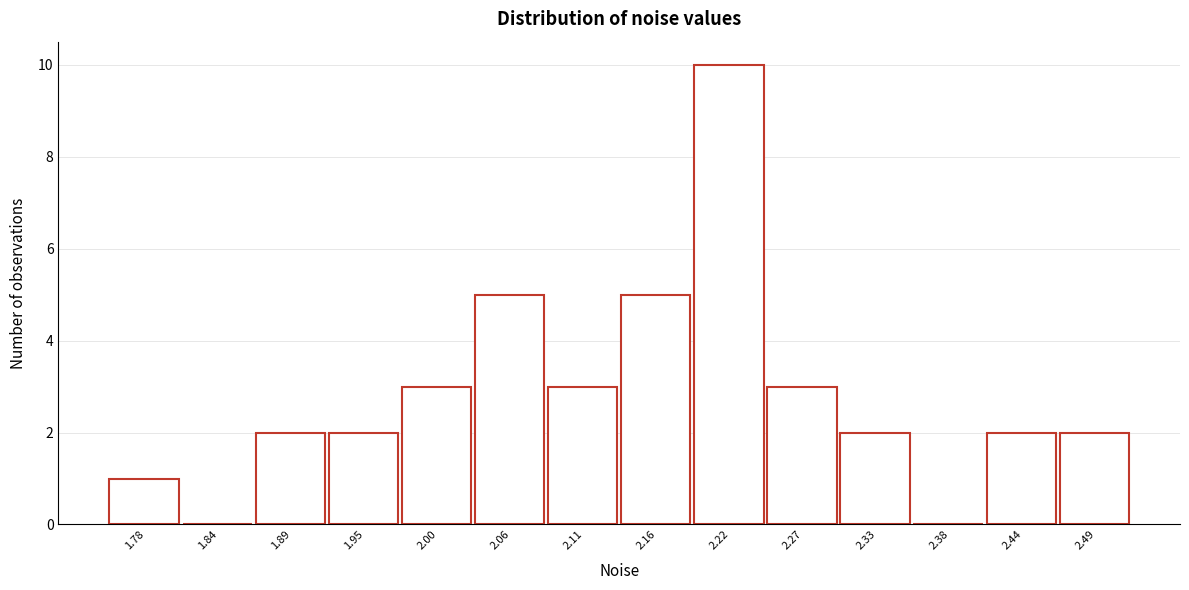

Reading left to right, list all the values displayed in this chart.

1.78=1	1.84=0	1.89=2	1.95=2	2.00=3	2.06=5	2.11=3	2.16=5	2.22=10	2.27=3	2.33=2	2.38=0	2.44=2	2.49=2